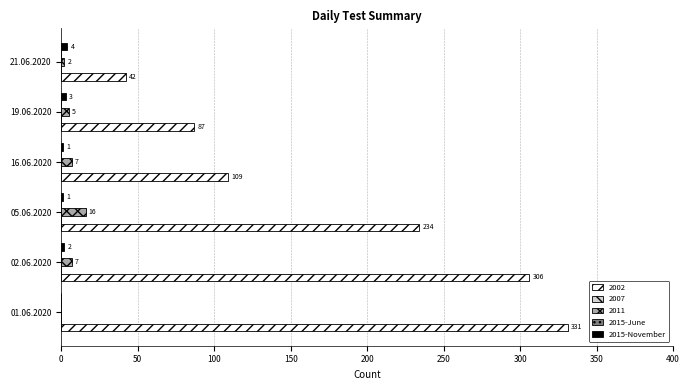

What is the difference between the maximum and second lowest values in the 2015-November series?

3.0